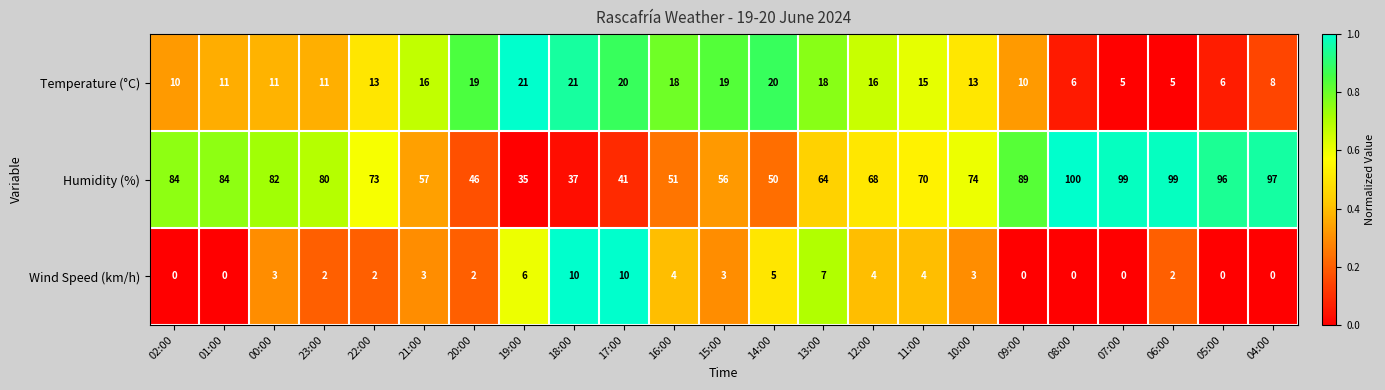

Rank the series by their average value, from highest to lowest.

Humidity (%), Temperature (°C), Wind Speed (km/h)